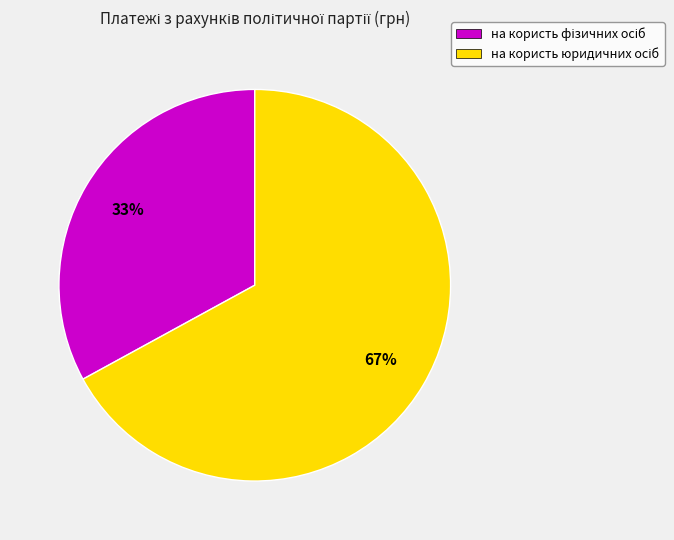

To the nearest percent, what is the difference between the largest and smallest slice percentages?

34%